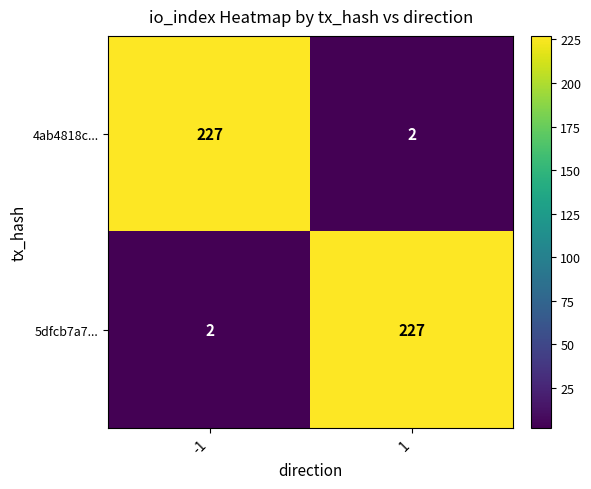

What is the spread (max minus min) of values at 1?

225